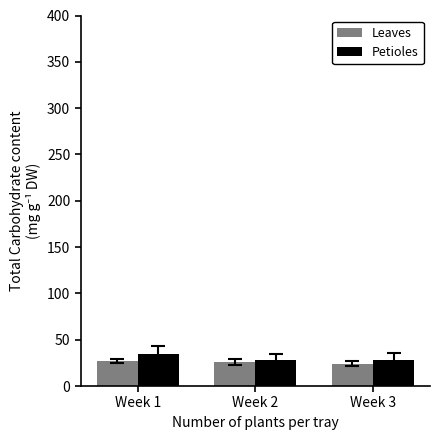

What is the value of the Petioles bar at the 2nd from the left?

28